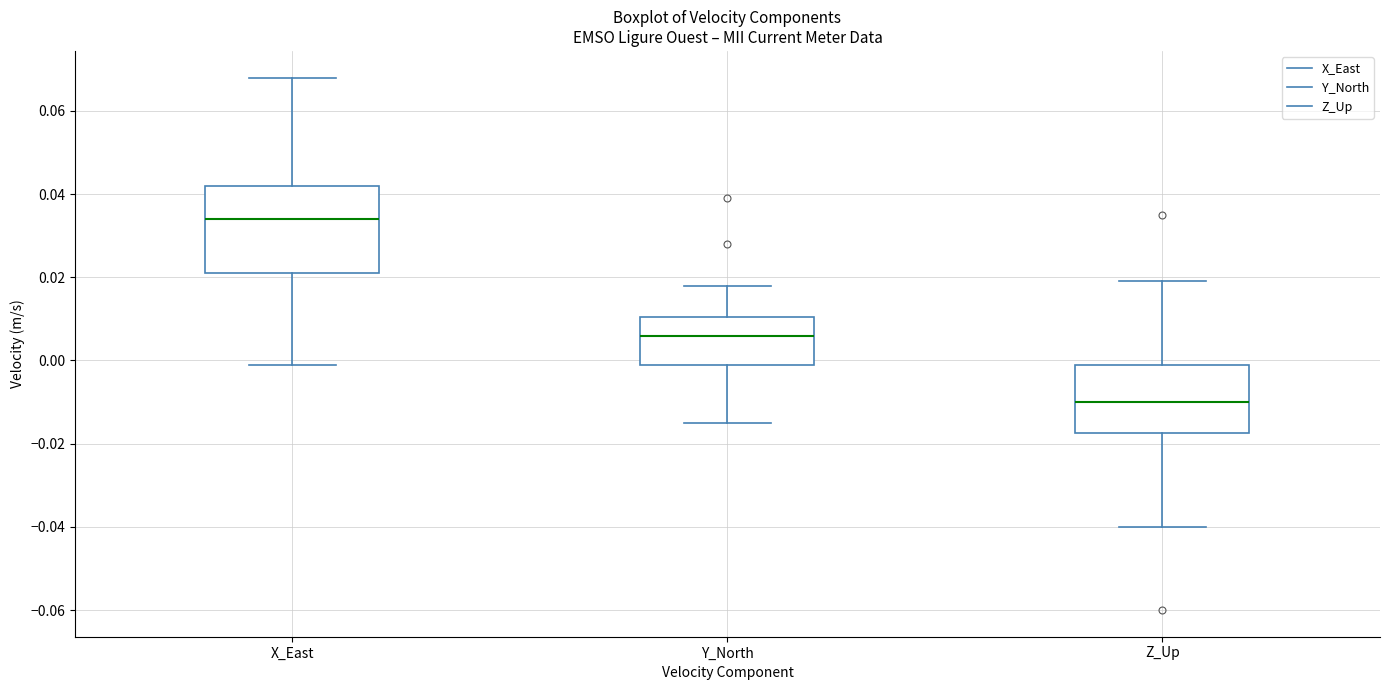

Comparing the boxes themselves (not the whiskers), which one is the tallest?

X_East